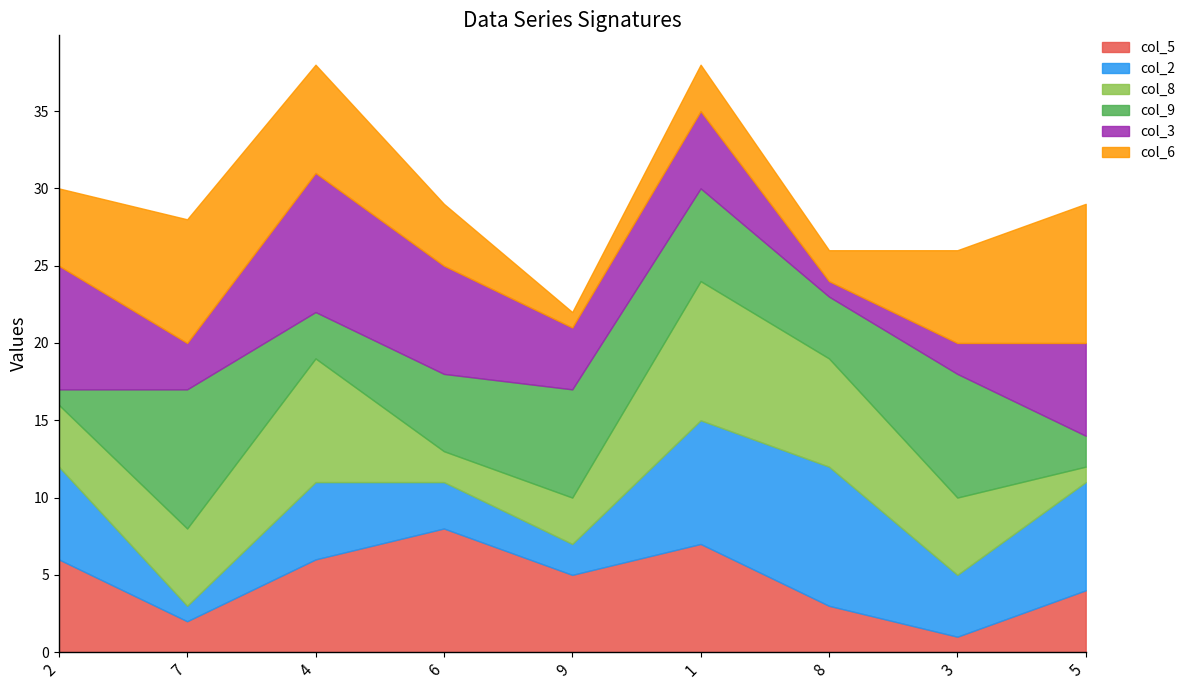

What is the value of the col_3 point at the 7th from the left?

1